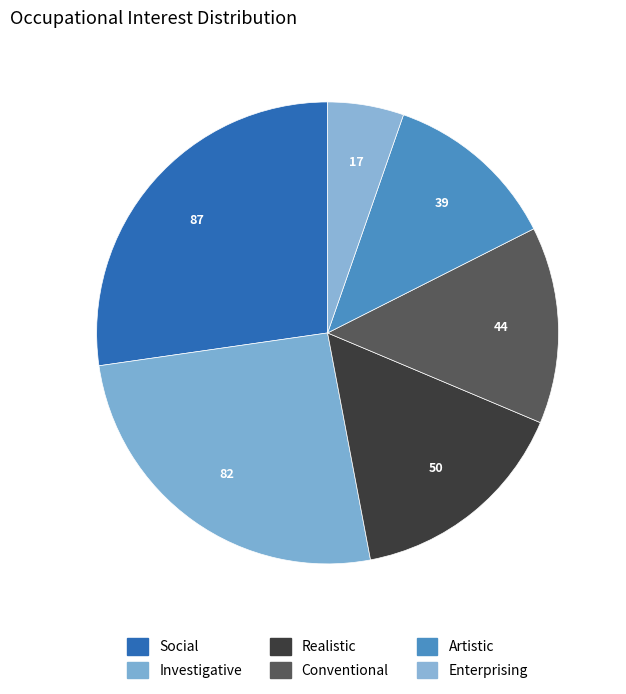

How many slices are in this pie chart?

6